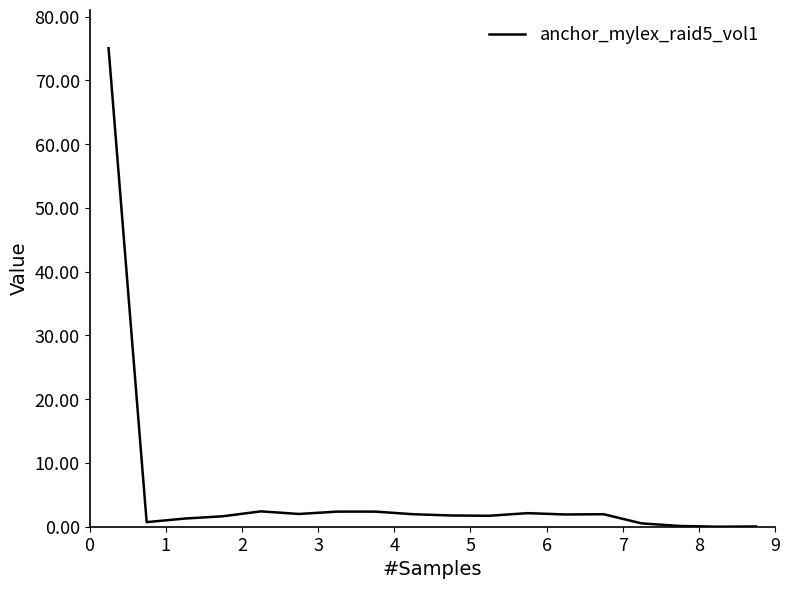

What is the difference between the maximum and minimum values?

75.1